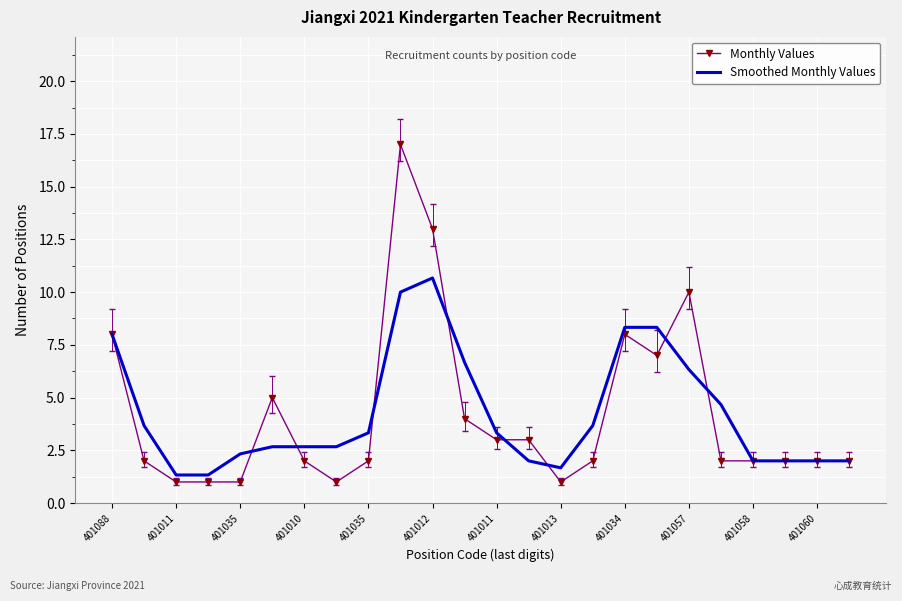

What is the smallest value displayed?

1.0